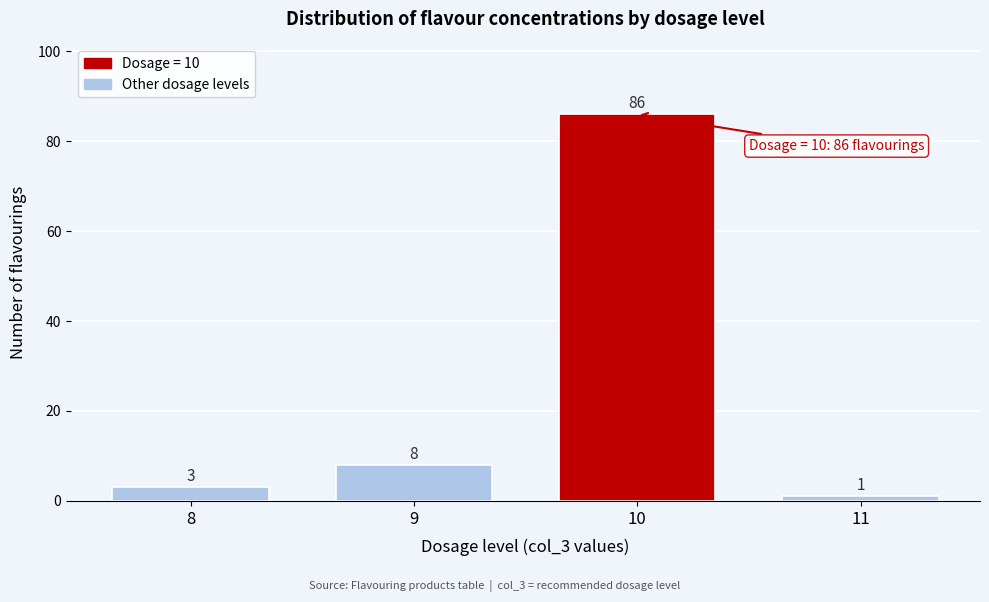

Reading left to right, list all the values displayed in this chart.

8=3	9=8	10=86	11=1